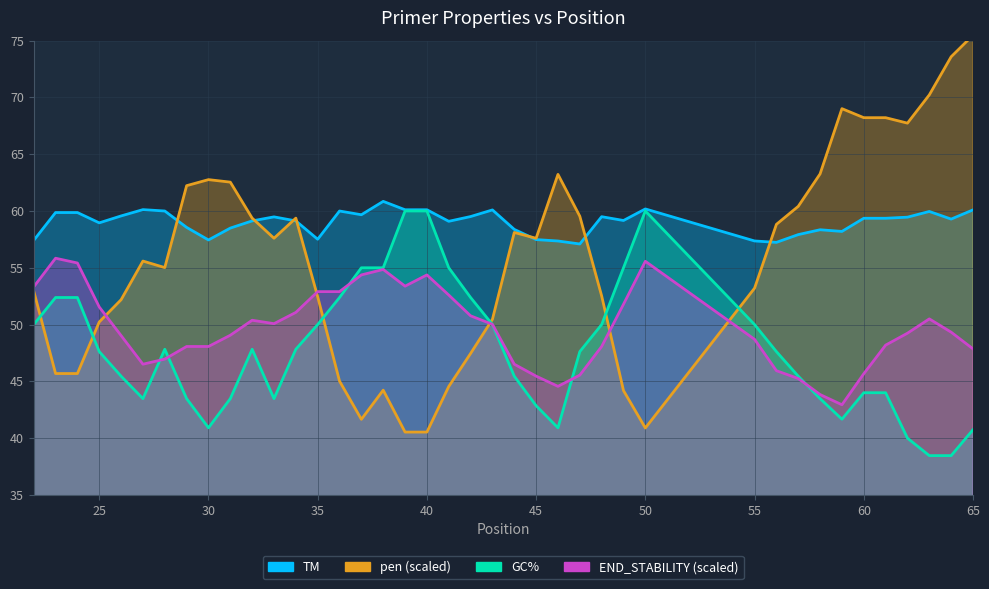

Reading right to left, what are all the values shown in this chart?

TM: 65=60.1	64=59.3	63=60.0	62=59.5	61=59.4	60=59.4	59=58.2	58=58.3	57=57.9	56=57.2	55=57.4	50=60.2	49=59.2	48=59.5	47=57.1	46=57.4	45=57.5	44=58.4	43=60.1	42=59.5	41=59.1	40=60.1	39=60.1	38=60.8	37=59.7	36=60.0	35=57.5	34=59.1	33=59.5	32=59.1	31=58.5	30=57.4	29=58.6	28=60.0	27=60.1	26=59.6	25=59.0	24=59.9	23=59.9	22=57.4
GC_PERCENT: 65=40.7	64=38.5	63=38.5	62=40.0	61=44.0	60=44.0	59=41.7	58=43.5	57=45.5	56=47.6	55=50.0	50=60.0	49=55.0	48=50.0	47=47.6	46=40.9	45=42.9	44=45.5	43=50.0	42=52.4	41=55.0	40=60.0	39=60.0	38=55.0	37=55.0	36=52.4	35=50.0	34=47.8	33=43.5	32=47.8	31=43.5	30=40.9	29=43.5	28=47.8	27=43.5	26=45.5	25=47.6	24=52.4	23=52.4	22=50.0
pen: 65=75.5	64=73.6	63=70.2	62=67.7	61=68.2	60=68.2	59=69.0	58=63.3	57=60.4	56=58.8	55=53.2	50=40.9	49=44.2	48=52.5	47=59.5	46=63.2	45=57.6	44=58.1	43=50.5	42=47.5	41=44.5	40=40.5	39=40.5	38=44.2	37=41.7	36=45.0	35=52.4	34=59.4	33=57.6	32=59.4	31=62.5	30=62.8	29=62.2	28=55.0	27=55.6	26=52.2	25=50.2	24=45.7	23=45.7	22=53.0
END_STABILITY: 65=47.9	64=49.3	63=50.5	62=49.2	61=48.2	60=45.7	59=42.9	58=43.8	57=45.2	56=45.9	55=48.7	50=55.6	49=51.8	48=48.1	47=45.5	46=44.6	45=45.5	44=46.5	43=50.0	42=50.8	41=52.6	40=54.4	39=53.4	38=54.9	37=54.4	36=52.9	35=52.9	34=51.1	33=50.1	32=50.4	31=49.1	30=48.1	29=48.1	28=47.0	27=46.5	26=49.0	25=51.5	24=55.4	23=55.8	22=53.3